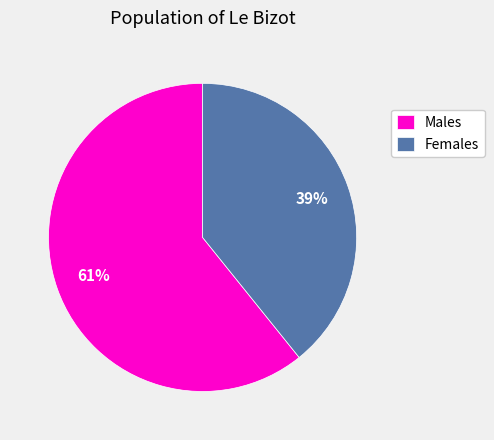

Between Females and Males, which is larger?

Males